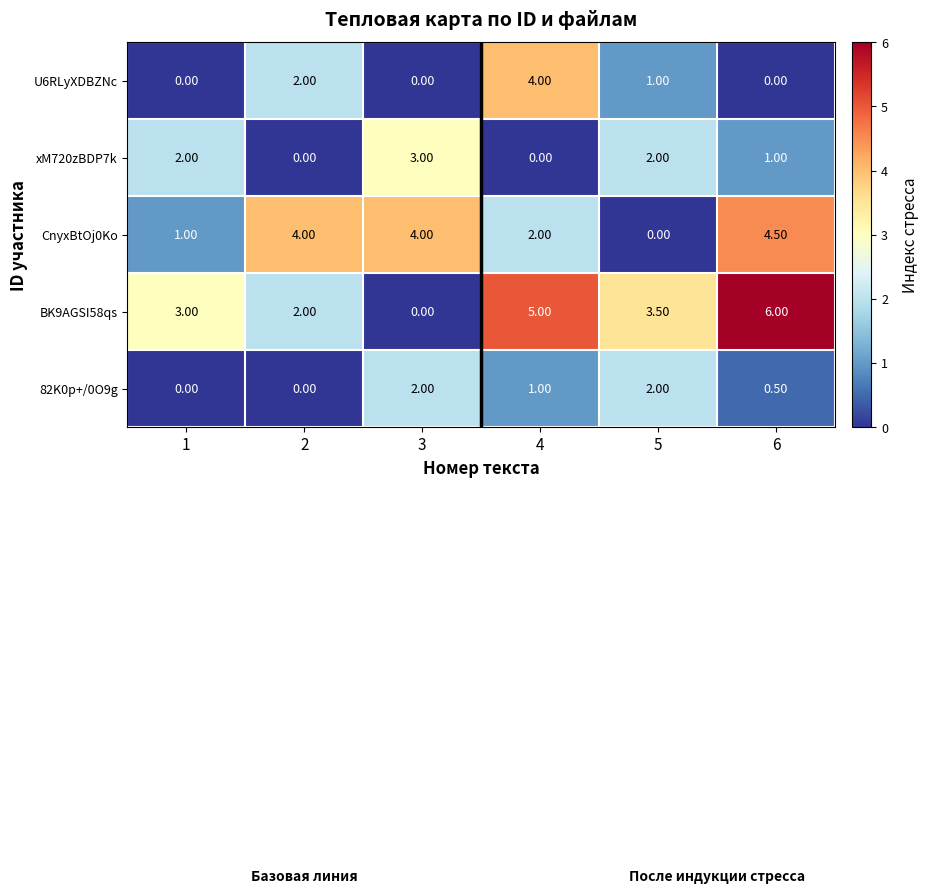

What is the total value across all series at 5?

8.5